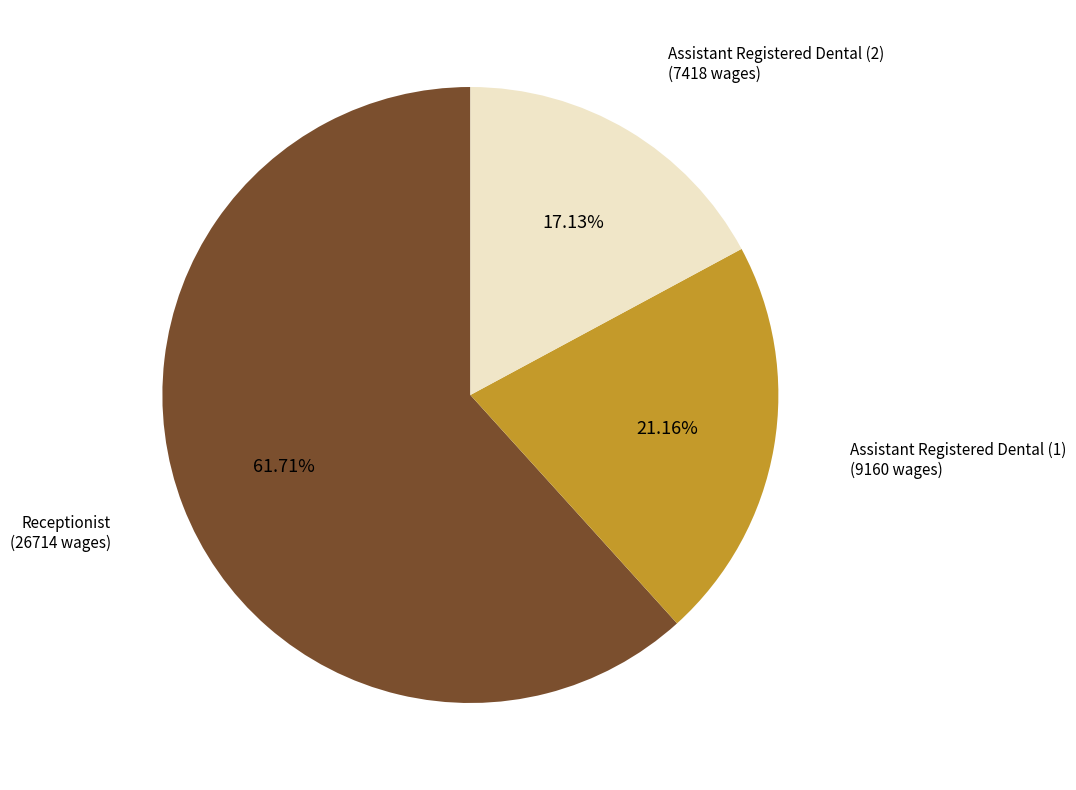

Between Assistant Registered Dental (1) and Assistant Registered Dental (2), which is larger?

Assistant Registered Dental (1)